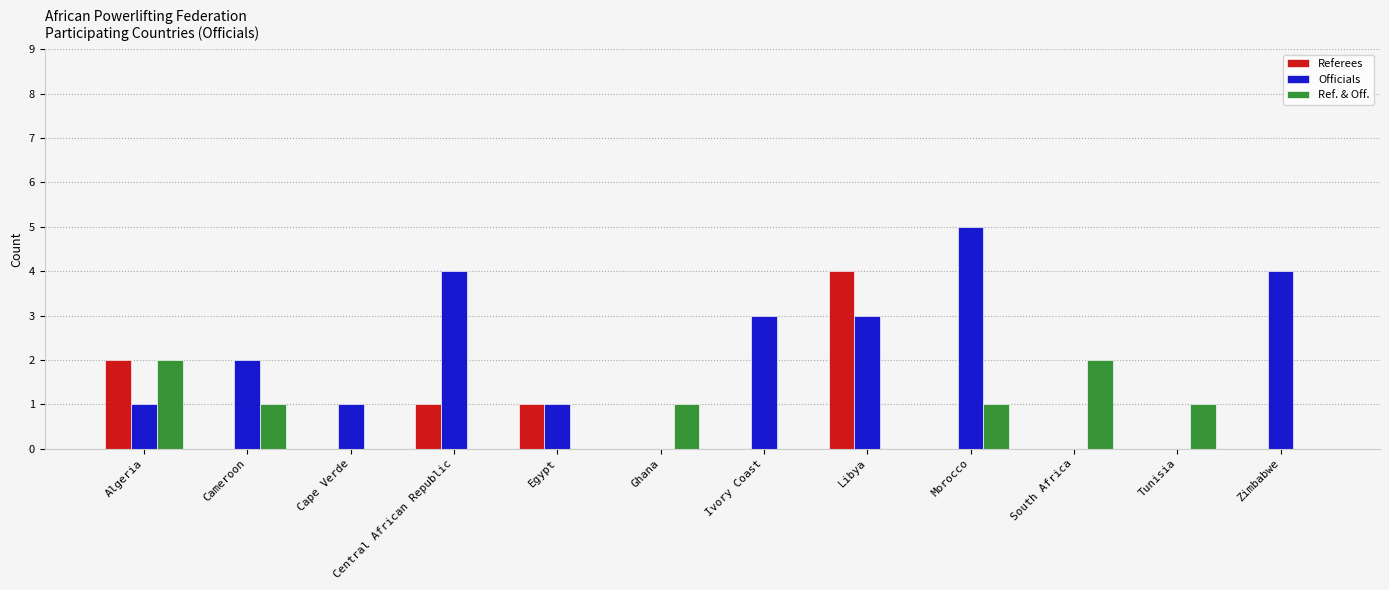

Are the bars grouped side by side (vs. stacked)?

Yes